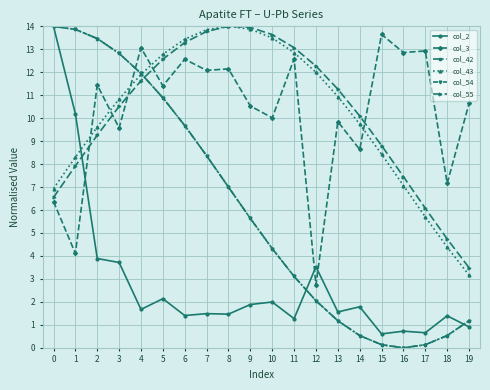

Which category has the lowest value in the col_43 series?

19